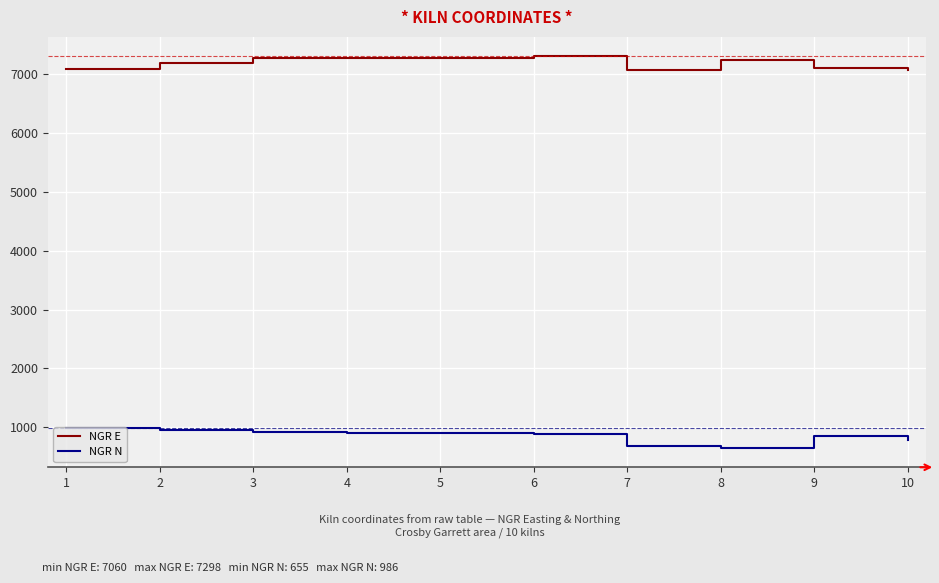

List the series in order of their overall mean, highest first.

NGR E, NGR N